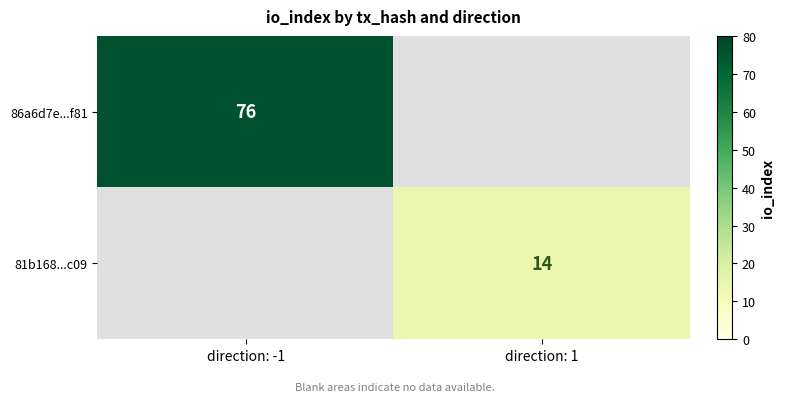

True or false: 86a6d7e...f81 has a value of 101 at direction: -1.

False